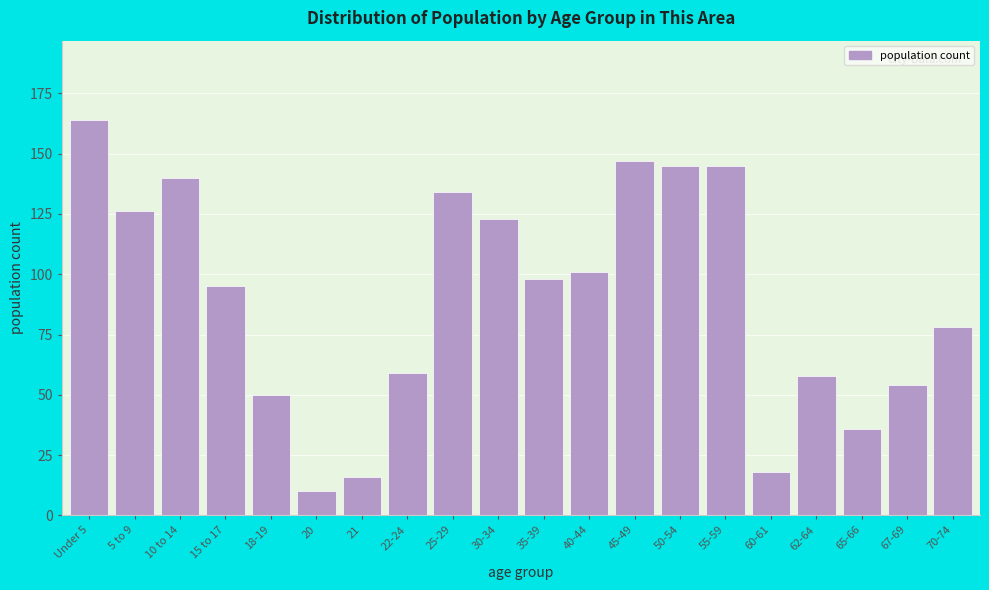

Reading left to right, what are all the values shown in this chart?

Under 5=164	5 to 9=126	10 to 14=140	15 to 17=95	18-19=50	20=10	21=16	22-24=59	25-29=134	30-34=123	35-39=98	40-44=101	45-49=147	50-54=145	55-59=145	60-61=18	62-64=58	65-66=36	67-69=54	70-74=78